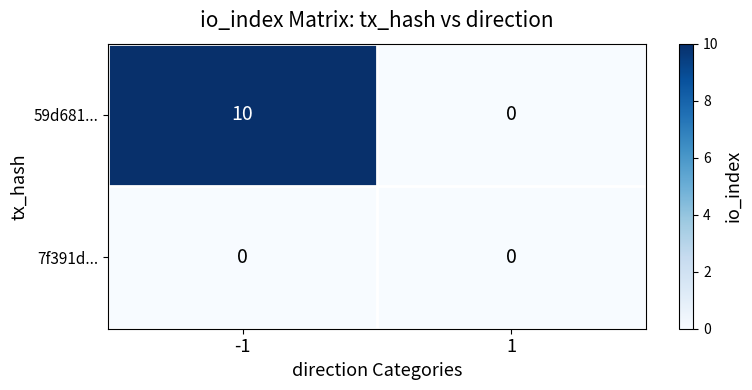

What is the difference between the maximum and minimum values in the 59d681... series?

10